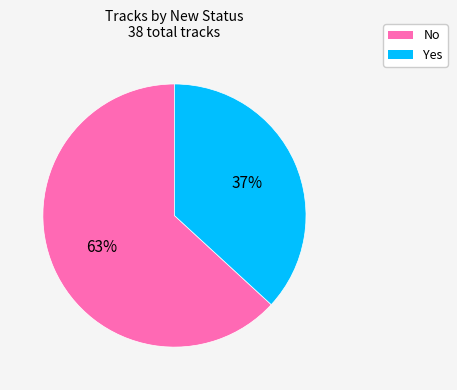

Is the sum of Yes and No greater than half?

Yes